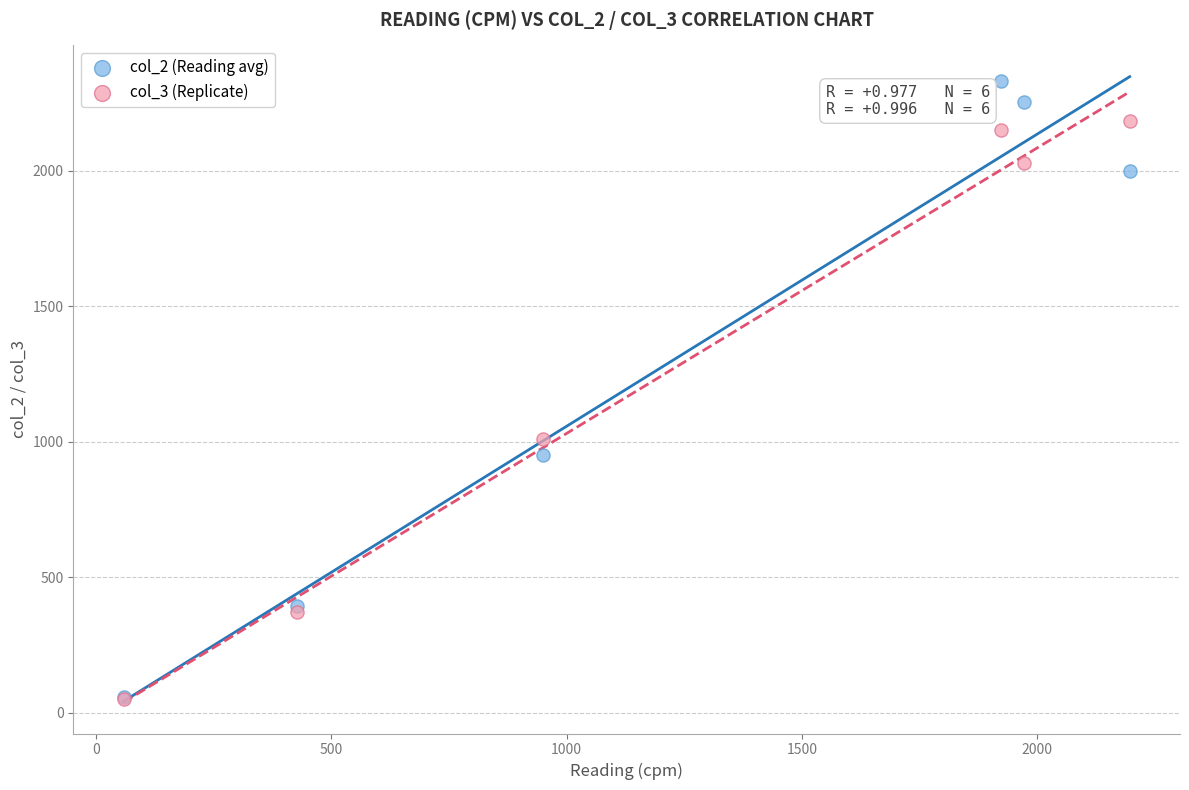

What are all the series names shown in the legend?

col_2 (Reading avg), col_3 (Replicate)